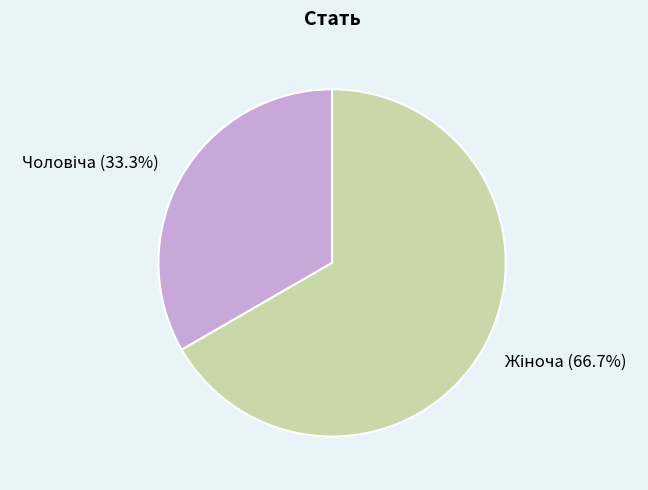

Is there a majority slice in this chart?

Yes